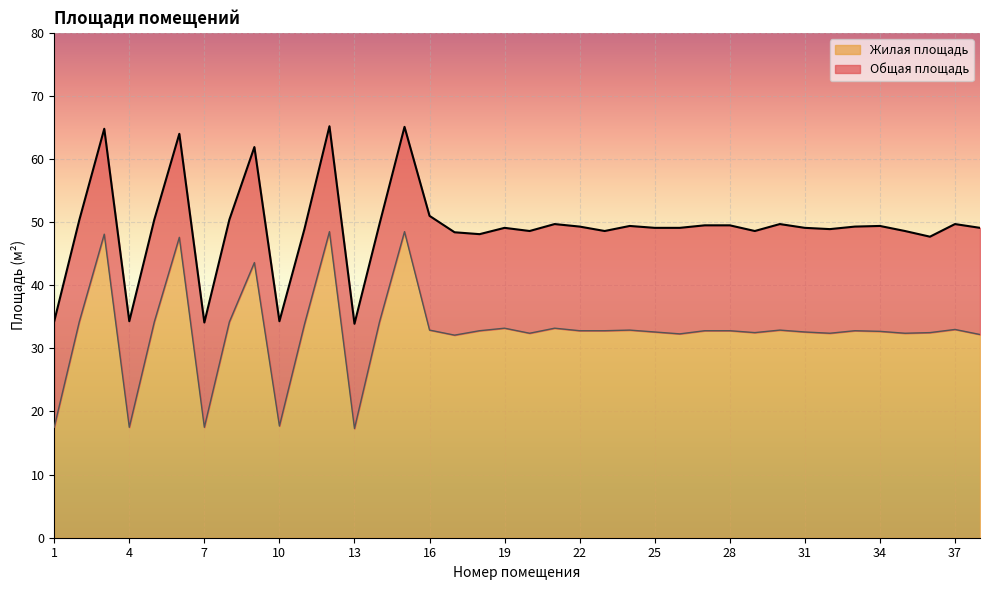

Is the value of Общая площадь at 38 greater than the value of Жилая площадь at 14?

Yes